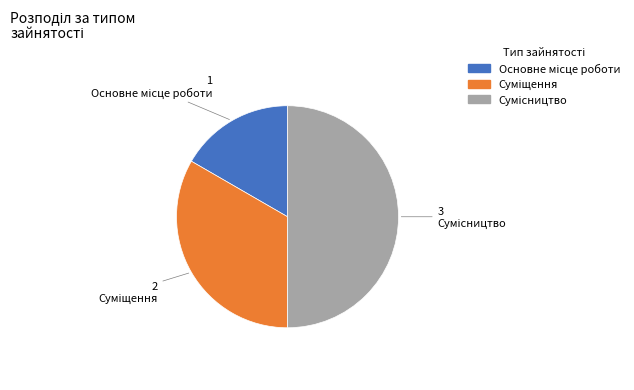

Which slice is the smallest?

Основне місце роботи